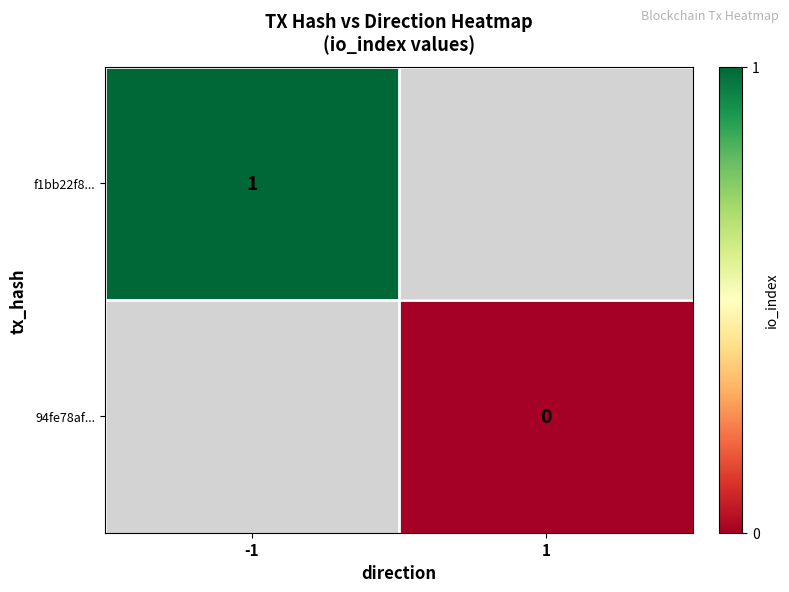

At -1, list the series in order from largest to smallest.

f1bb22f8..., 94fe78af...